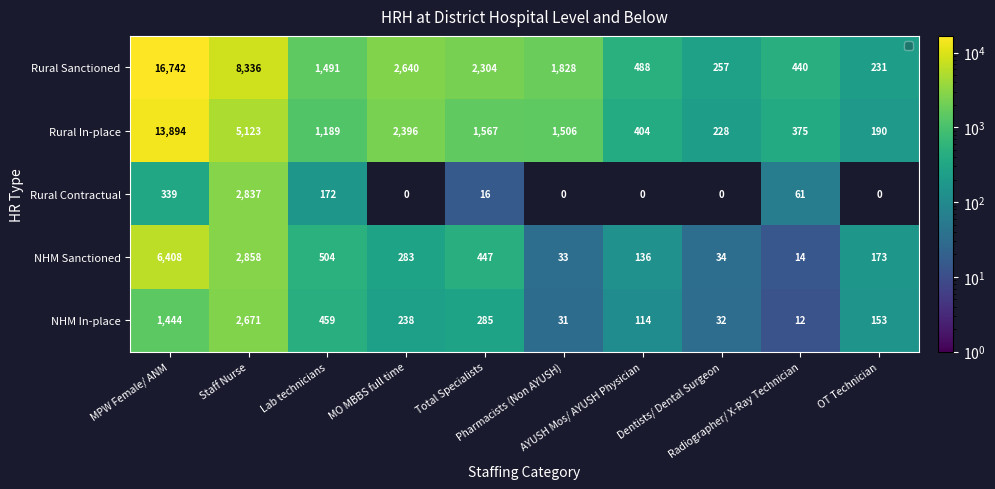

What is the greatest value displayed?

16742